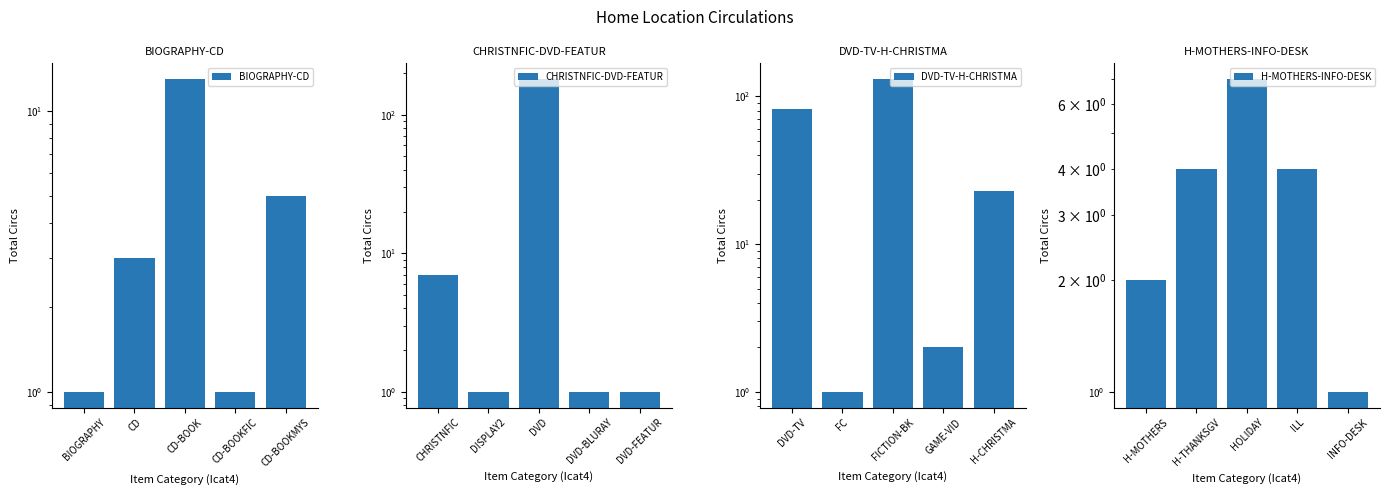

How many data points in CHRISTNFIC-DVD-FEATUR are above 1?

2